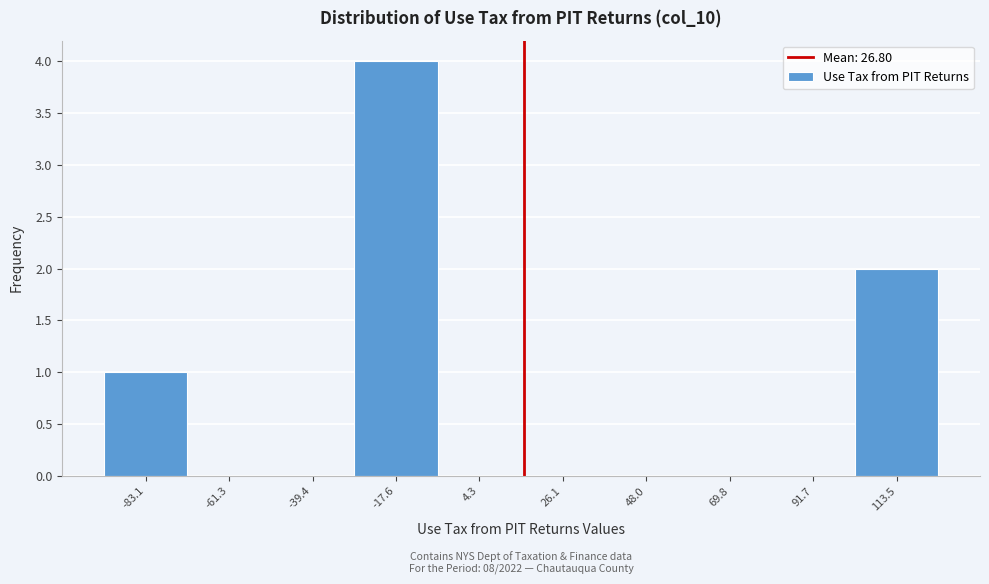

Reading right to left, list all the values displayed in this chart.

113.5=2	91.7=0	69.8=0	48.0=0	26.1=0	4.3=0	-17.6=4	-39.4=0	-61.3=0	-83.1=1